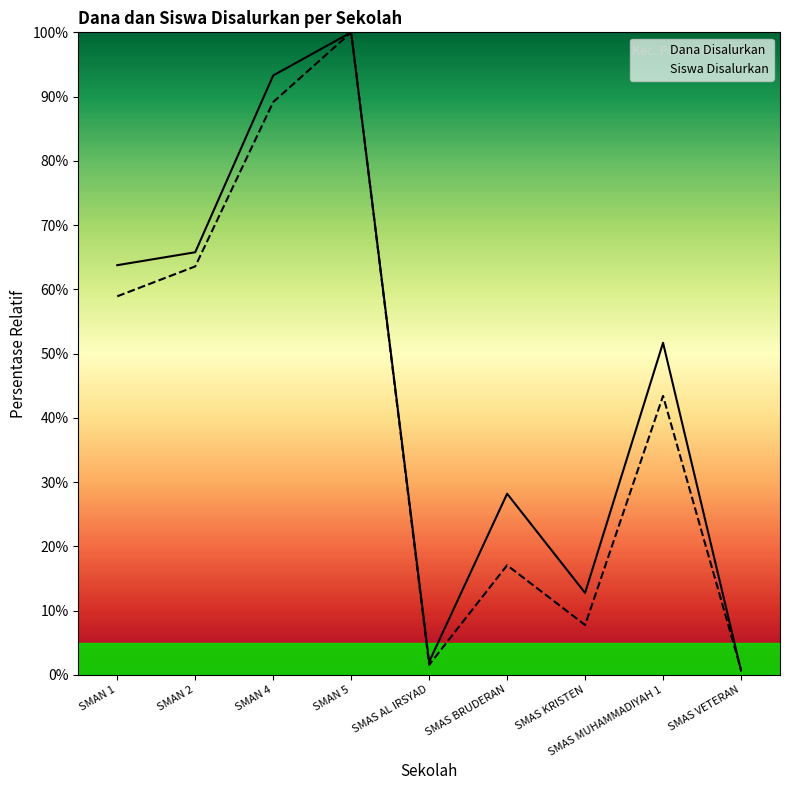

What is the difference between the maximum and minimum values in the Dana Disalurkan series?

99.3